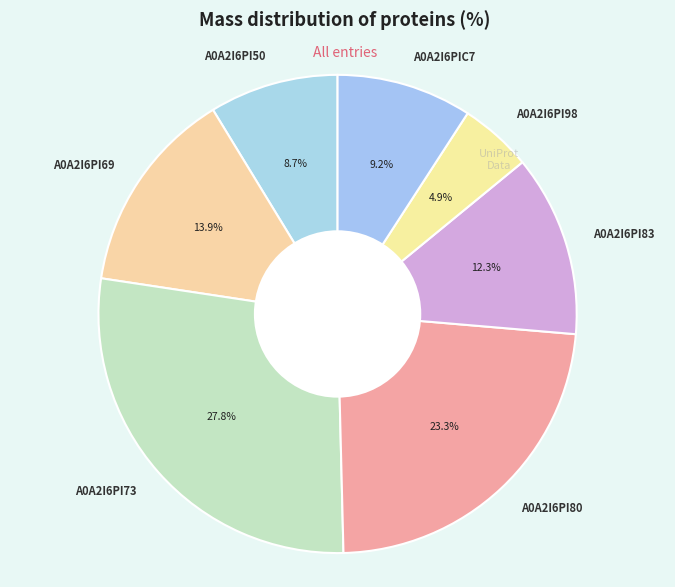

How many segments does this pie chart have?

7